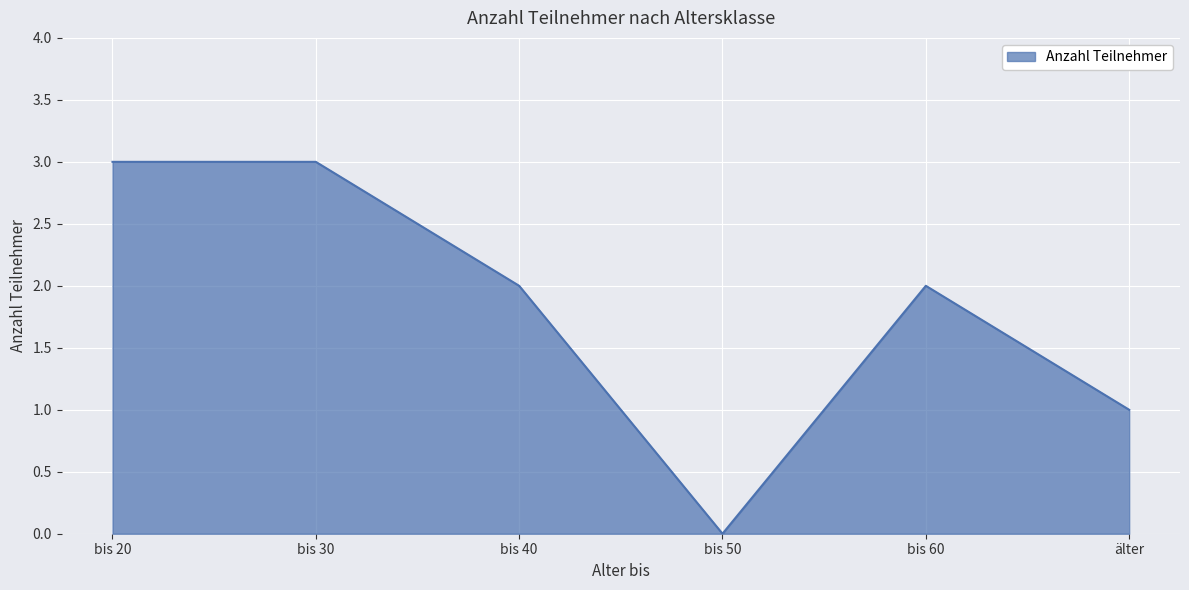

At which category does the data reach its first local valley?

bis 50